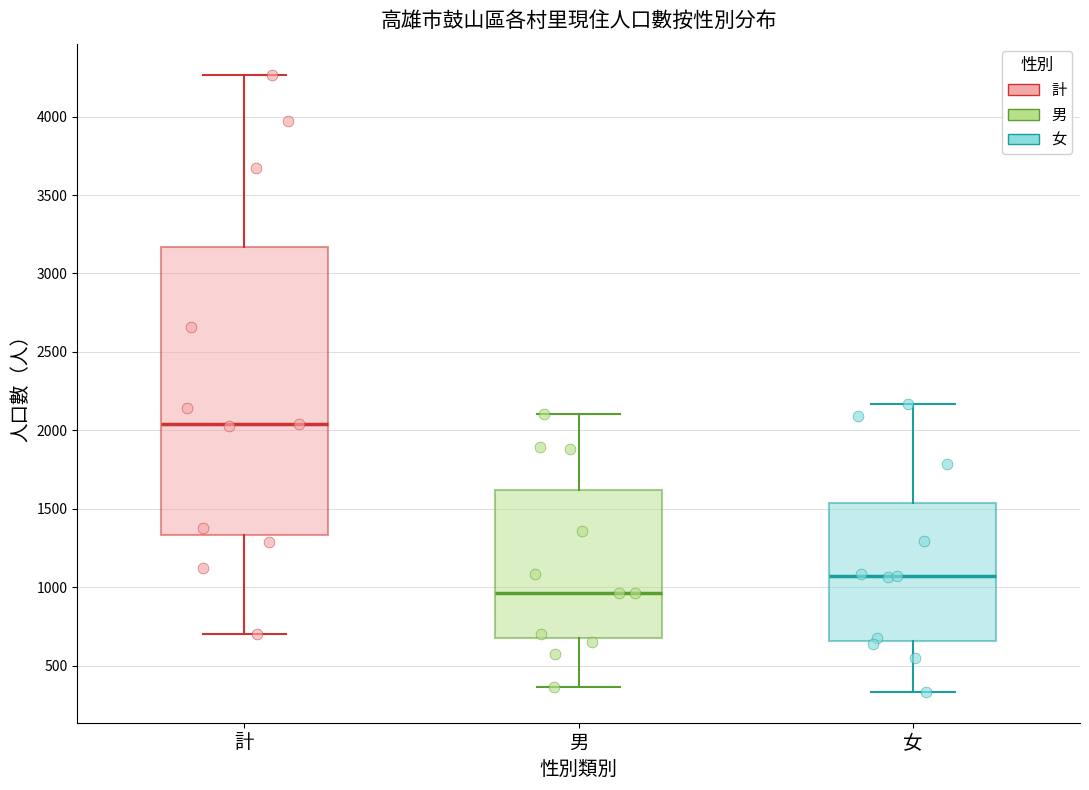

Reading left to right, transcribe this box plot: for each box, give where its median line is, the range the box spans, and where its two whiskers end, as read against the y-axis. The values are not printed on the chart, so give them approximately, as read against the axis.

計: median 2050, box 1350 to 3150, whiskers 700 to 4250
男: median 950, box 700 to 1600, whiskers 350 to 2100
女: median 1050, box 650 to 1550, whiskers 350 to 2150